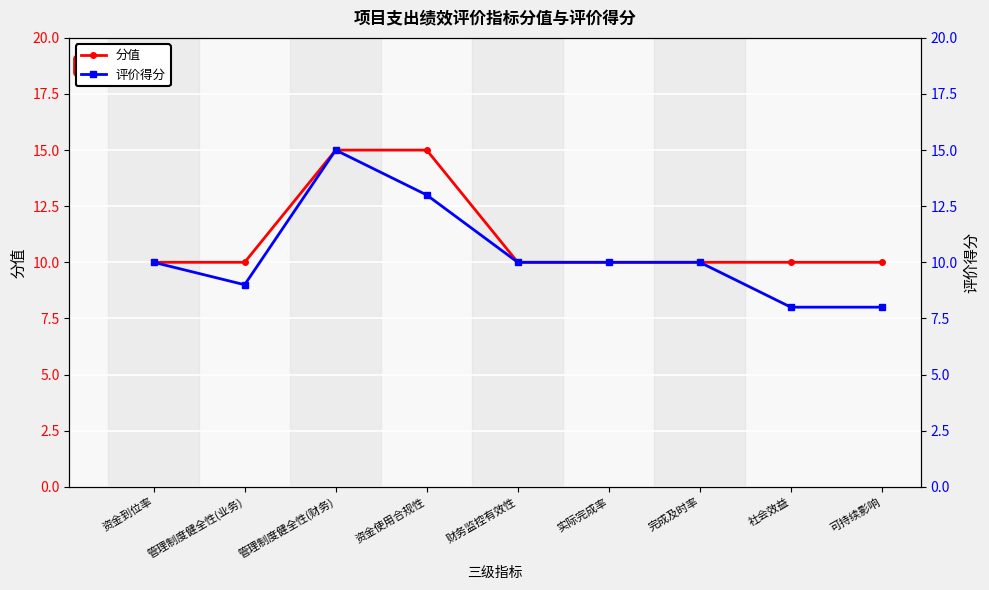

List the labels in order of 分值 value, largest first.

管理制度健全性(财务), 资金使用合规性, 资金到位率, 管理制度健全性(业务), 财务监控有效性, 实际完成率, 完成及时率, 社会效益, 可持续影响